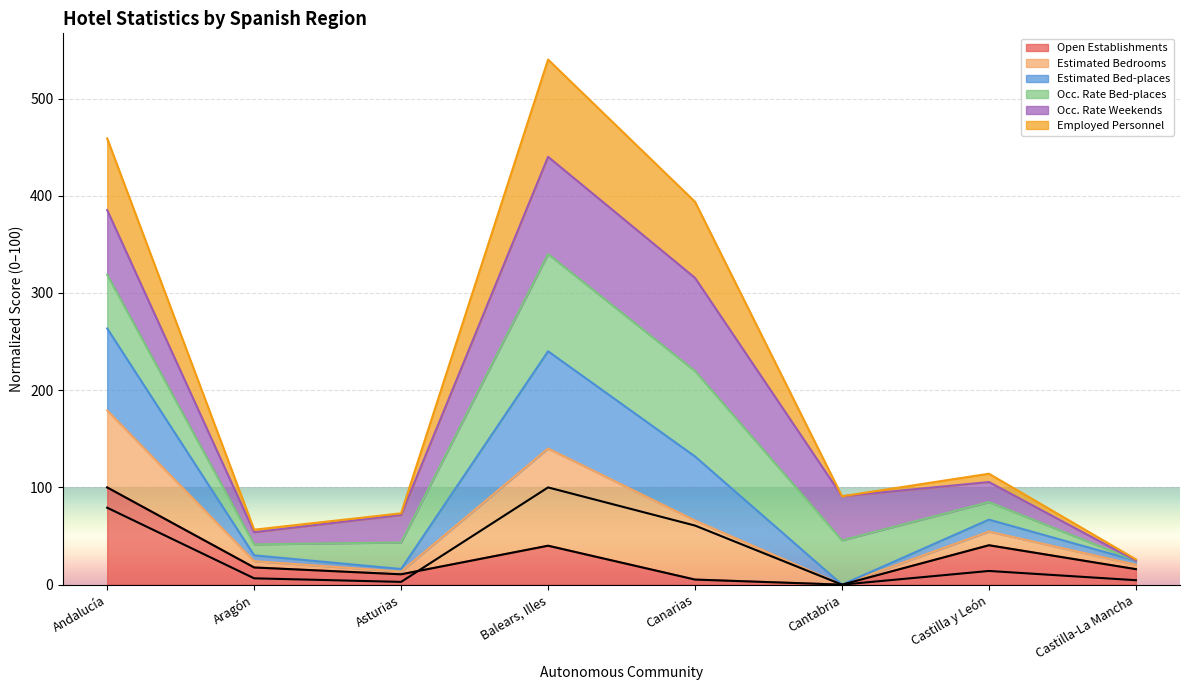

How many lines are shown in the chart?

4